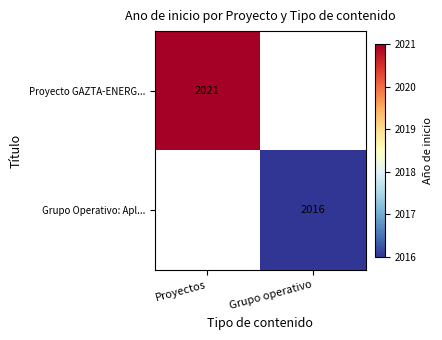

Is it true that Grupo Operativo: Apl... equals 1050.9 at Grupo operativo?

False